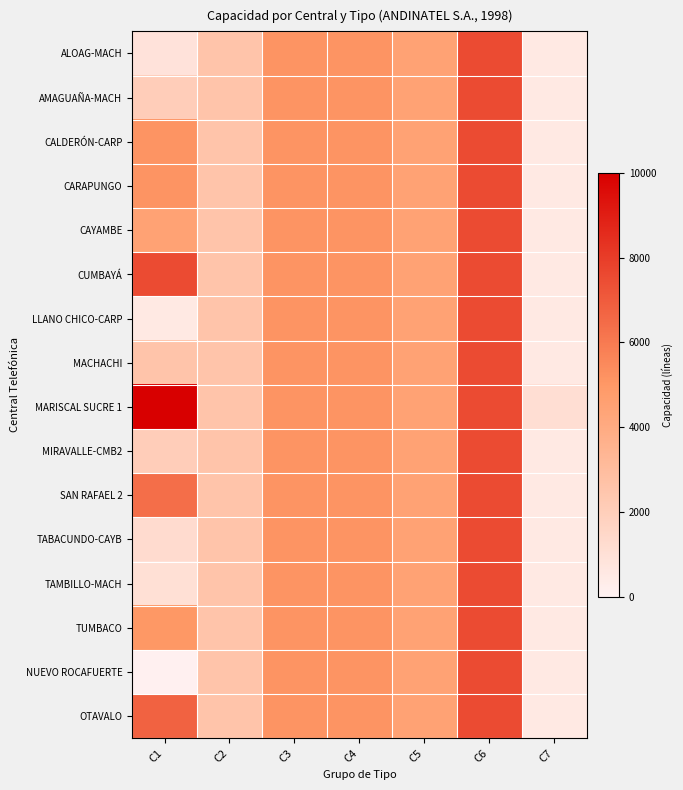

What is the difference between the highest and lowest values at C7?

592